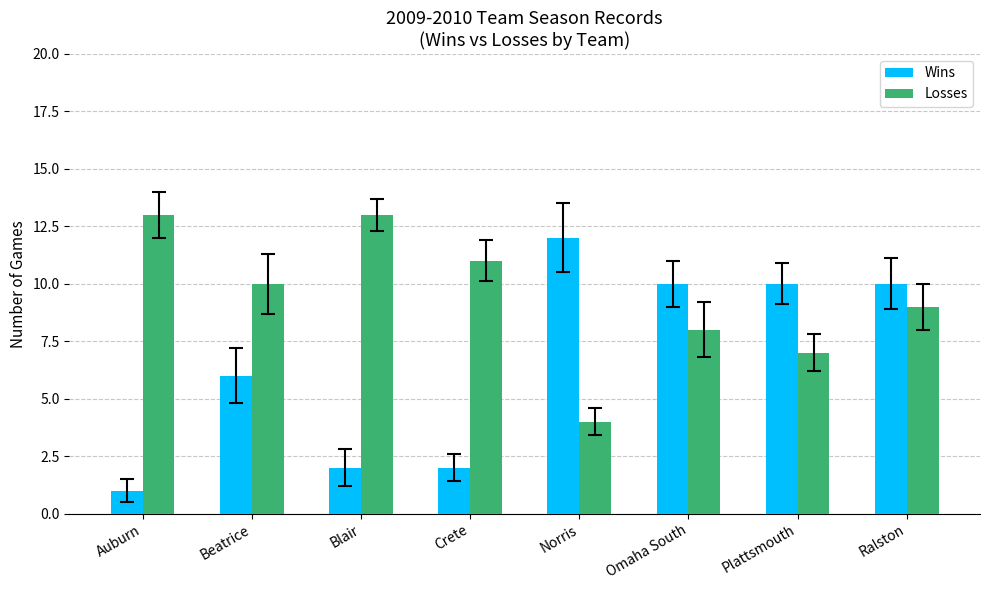

What is the difference between the highest and lowest values at Omaha South?

2